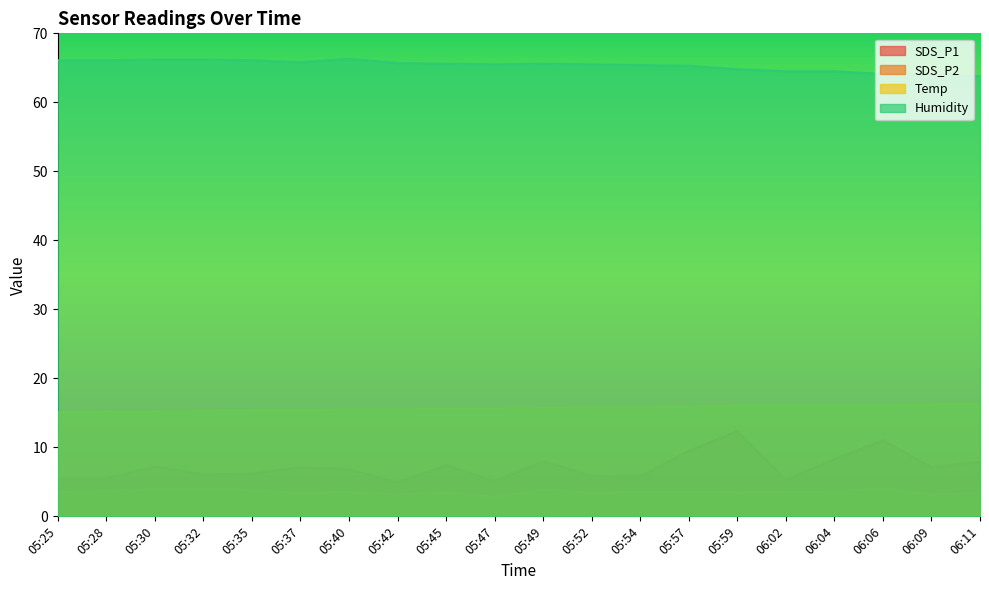

True or false: Temp and SDS_P2 cross at least once.

False